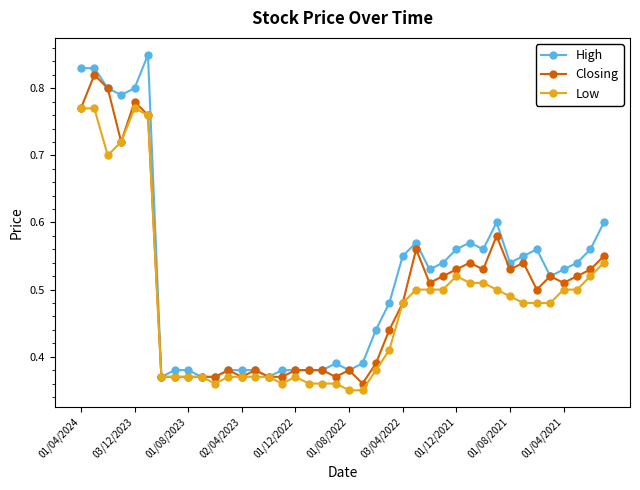

Rank the series by their average value, from lowest to highest.

Low, Closing, High